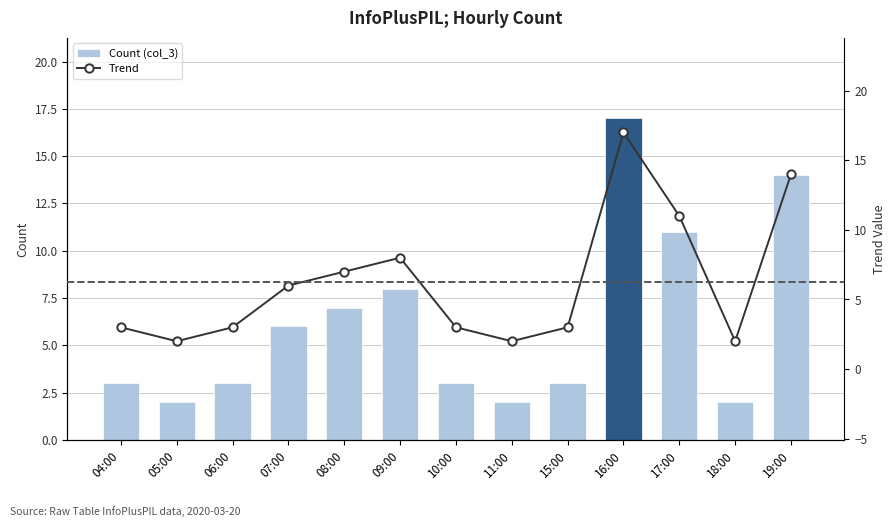

At which category is the sum across all series the highest?

16:00